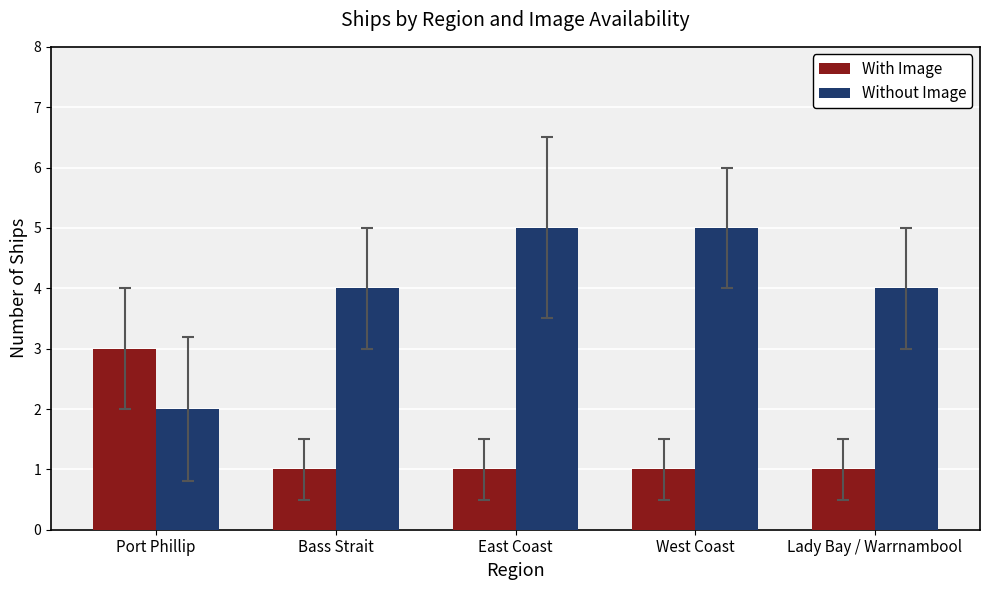

What are all the series names shown in the legend?

With Image, Without Image